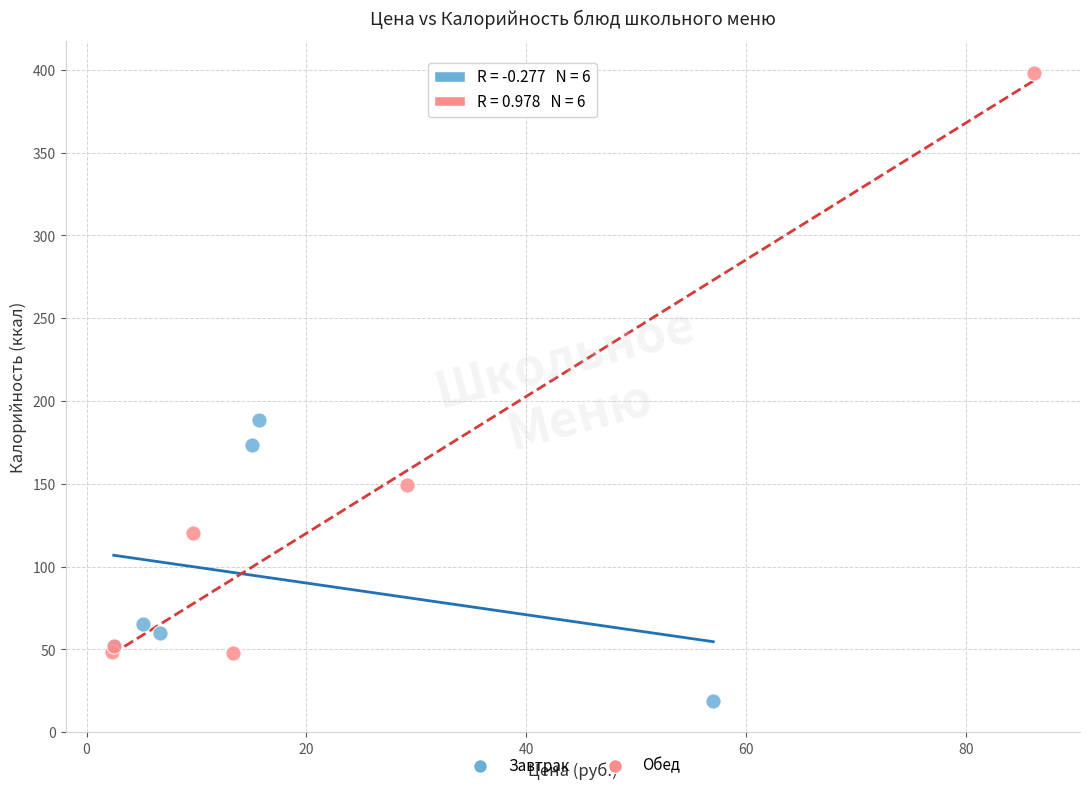

Which series reaches the maximum Y coordinate?

Обед